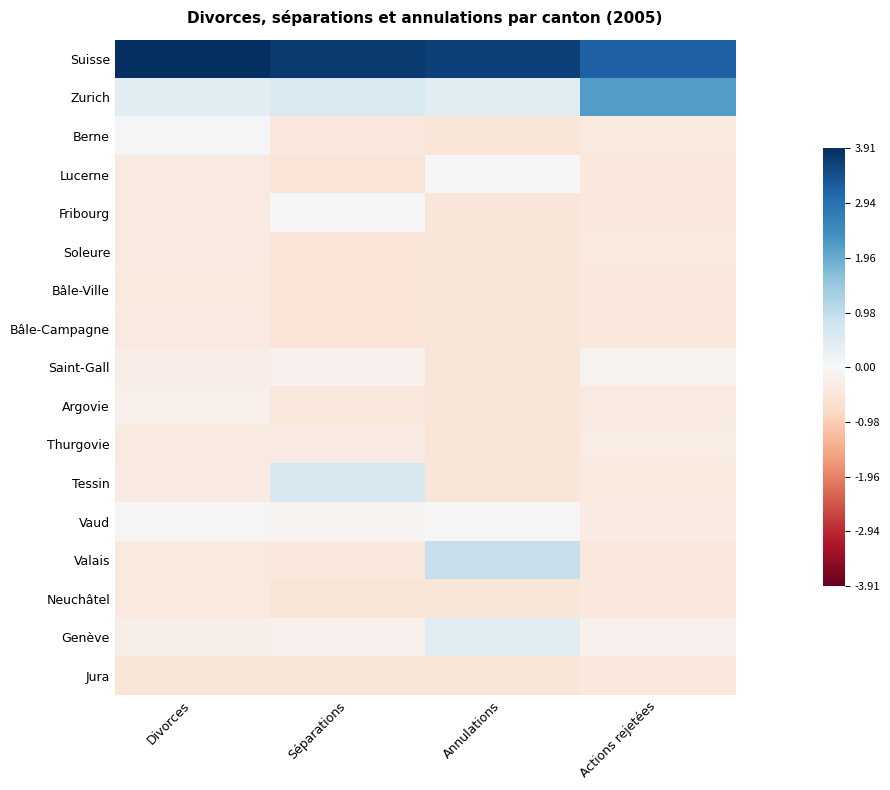

At how many categories does at least one series exceed 3?

4